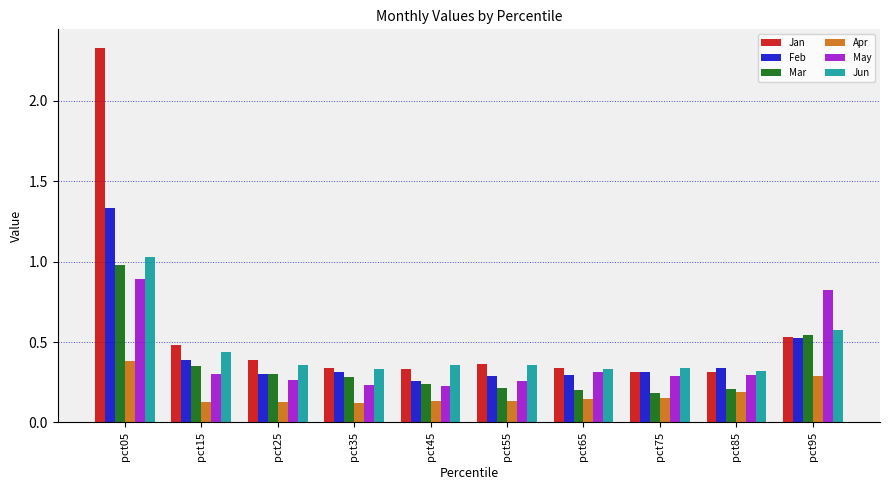

What is the total value across all series at pct45?

1.6